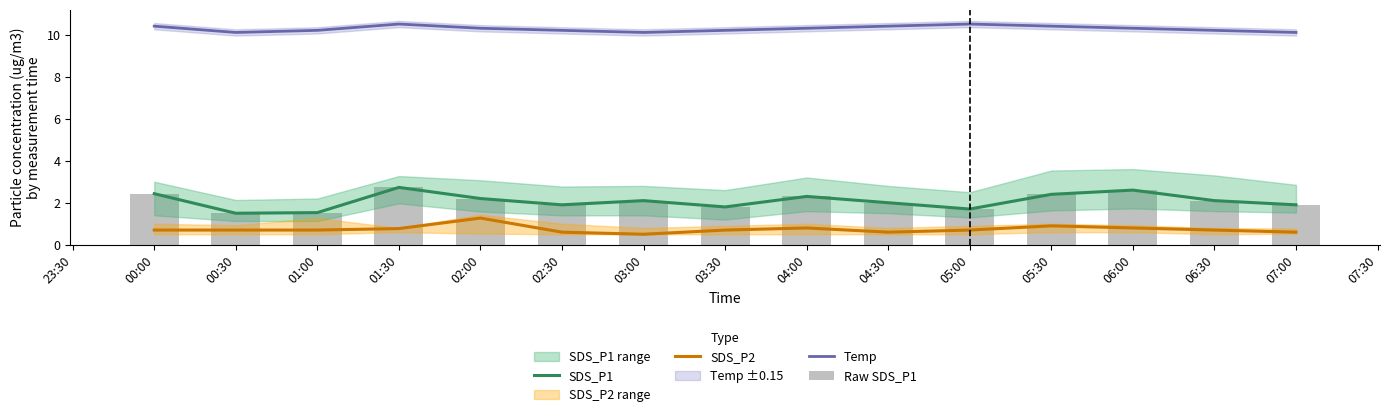

Is it true that Temp equals 10.3 at 04:00?

True